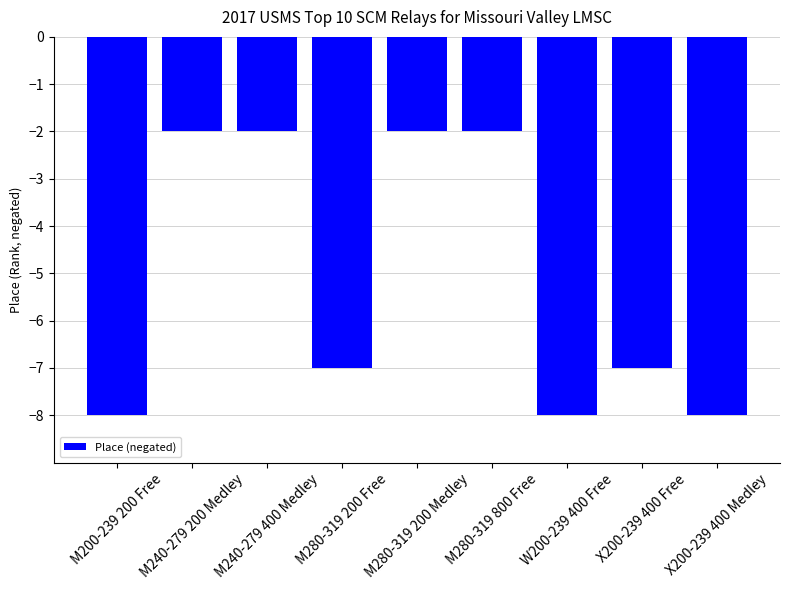

What is the smallest value displayed?

-8